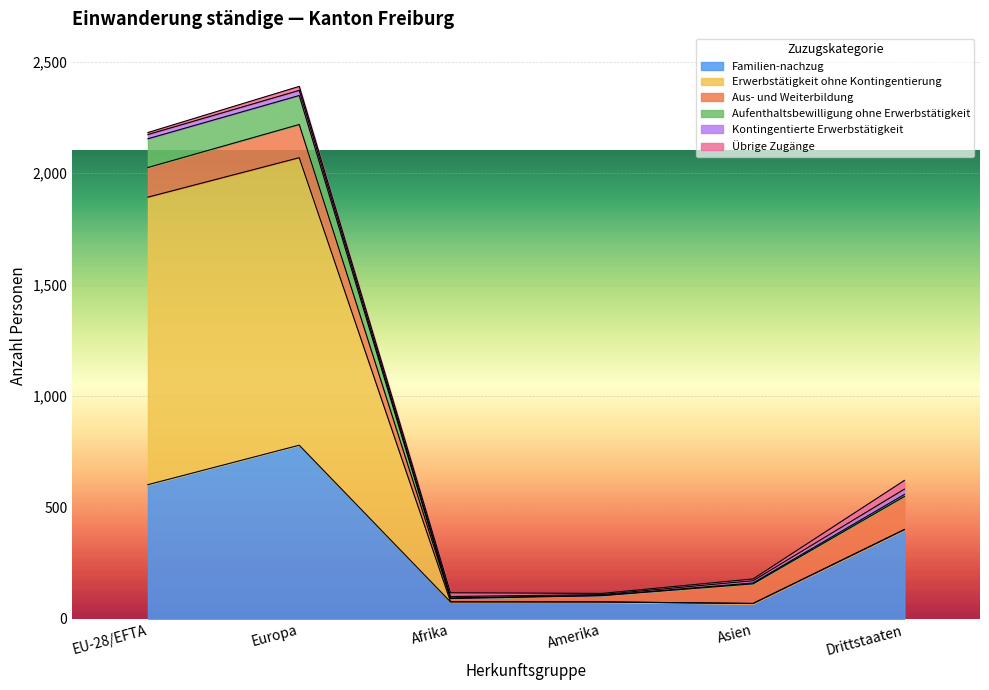

True or false: Aufenthaltsbewilligung ohne Erwerbstätigkeit has more than 1 points higher than both neighbors.

False